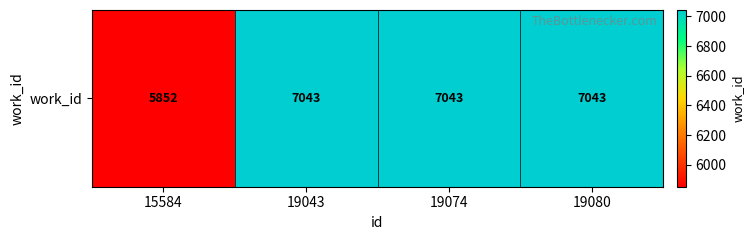

List the labels in order of value, largest first.

19043, 19074, 19080, 15584